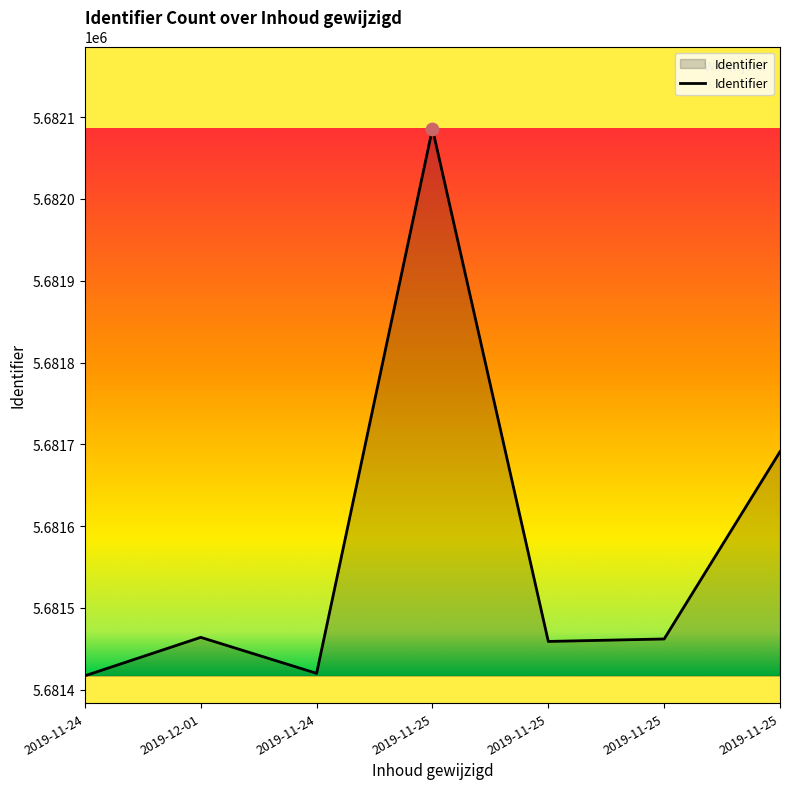

Approximately how many times larger is the value at 2019-11-25 compared to 2019-12-01?

1.0